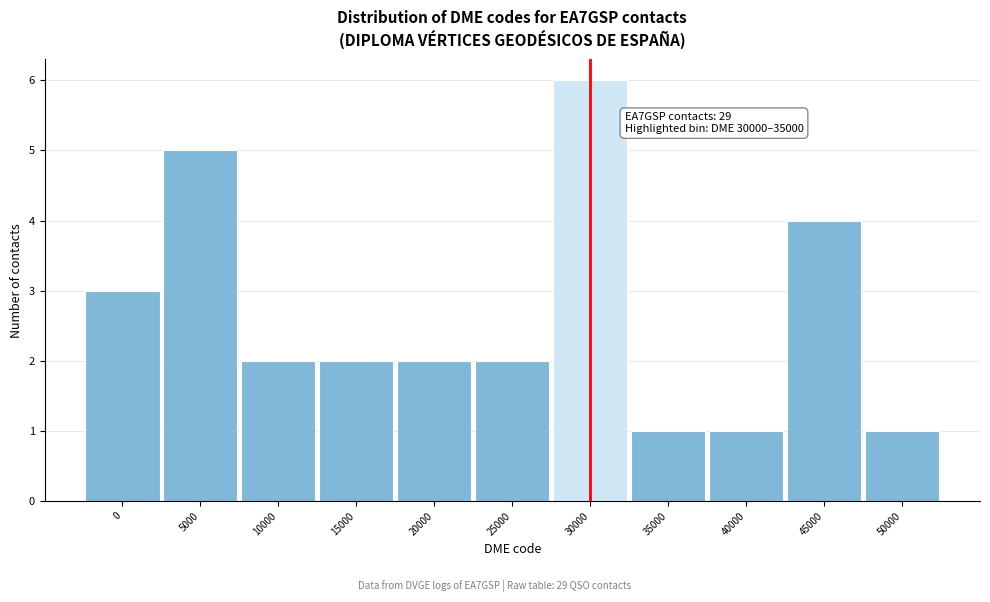

Reading left to right, transcribe all the data shown in this chart.

3	5	2	2	2	2	6	1	1	4	1